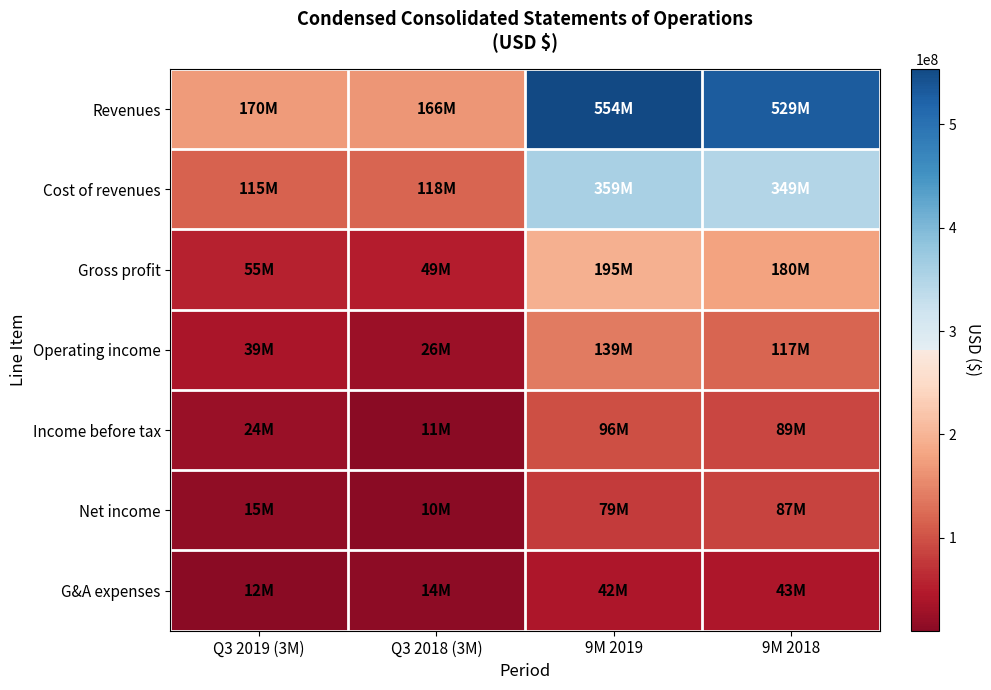

Reading right to left, what are all the values shown in this chart?

Revenues: 9M 2018=528802000	9M 2019=553602000	Q3 2018 (3M)=166480000	Q3 2019 (3M)=170499000
Cost of revenues: 9M 2018=349176000	9M 2019=358781000	Q3 2018 (3M)=117688000	Q3 2019 (3M)=115004000
Gross profit: 9M 2018=179626000	9M 2019=194821000	Q3 2018 (3M)=48792000	Q3 2019 (3M)=55495000
Operating income: 9M 2018=117128000	9M 2019=139324000	Q3 2018 (3M)=25902000	Q3 2019 (3M)=38719000
Income before tax: 9M 2018=88888000	9M 2019=96218000	Q3 2018 (3M)=11408000	Q3 2019 (3M)=23630000
Net income: 9M 2018=87022000	9M 2019=79416000	Q3 2018 (3M)=10107000	Q3 2019 (3M)=15089000
G&A expenses: 9M 2018=43325000	9M 2019=41801000	Q3 2018 (3M)=13606000	Q3 2019 (3M)=11931000